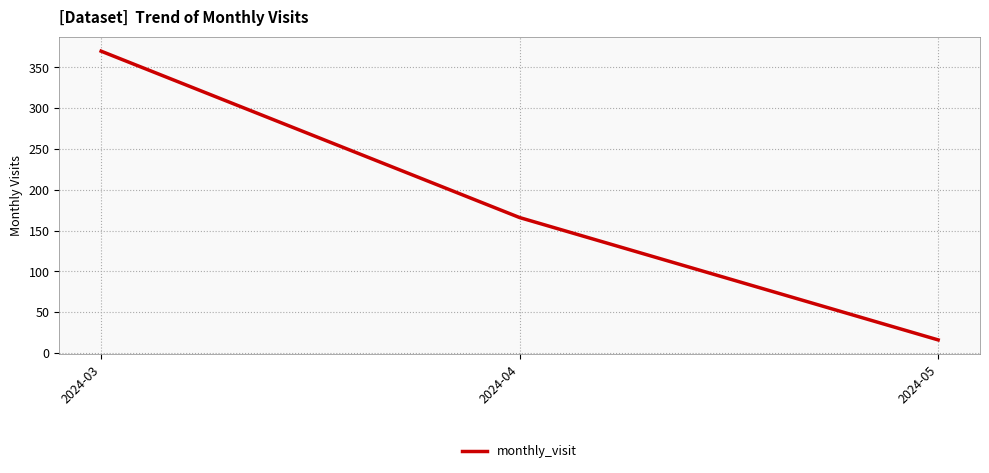

Count the number of data series in this chart.

1